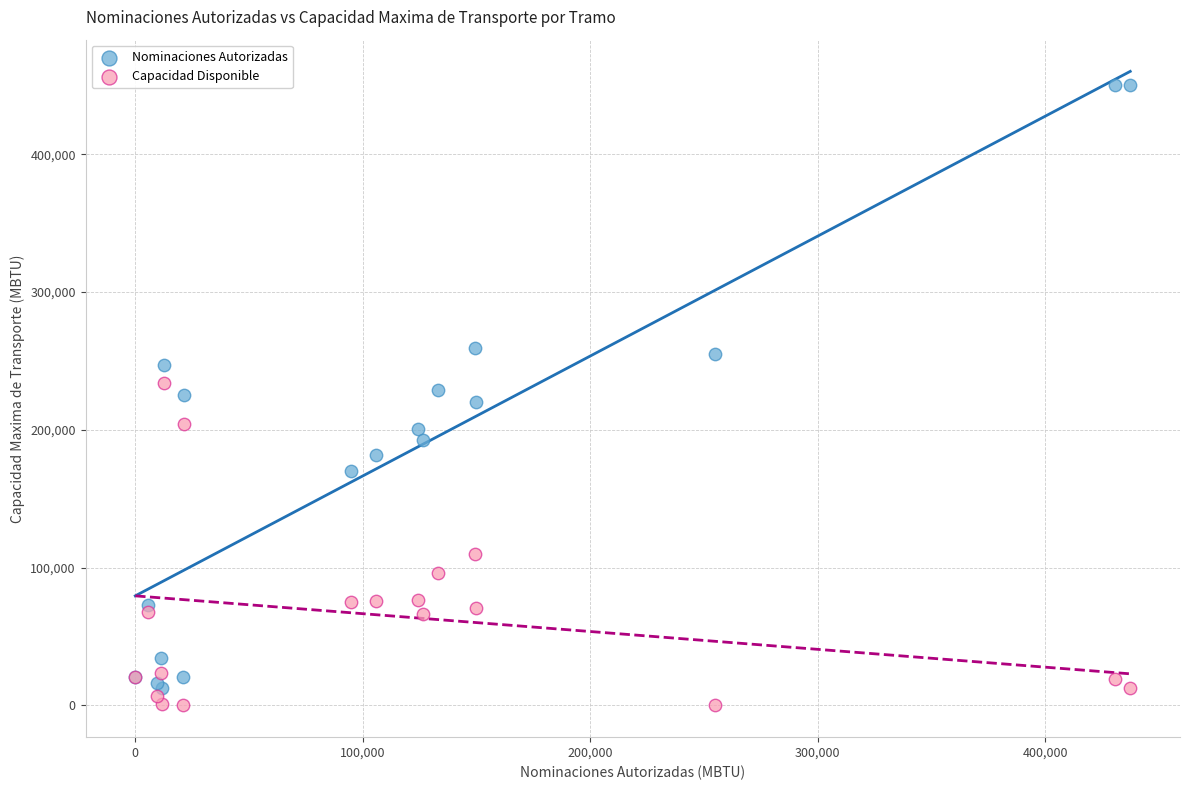

In the Capacidad Disponible series, what Y value is closest to 117119?

110095.5